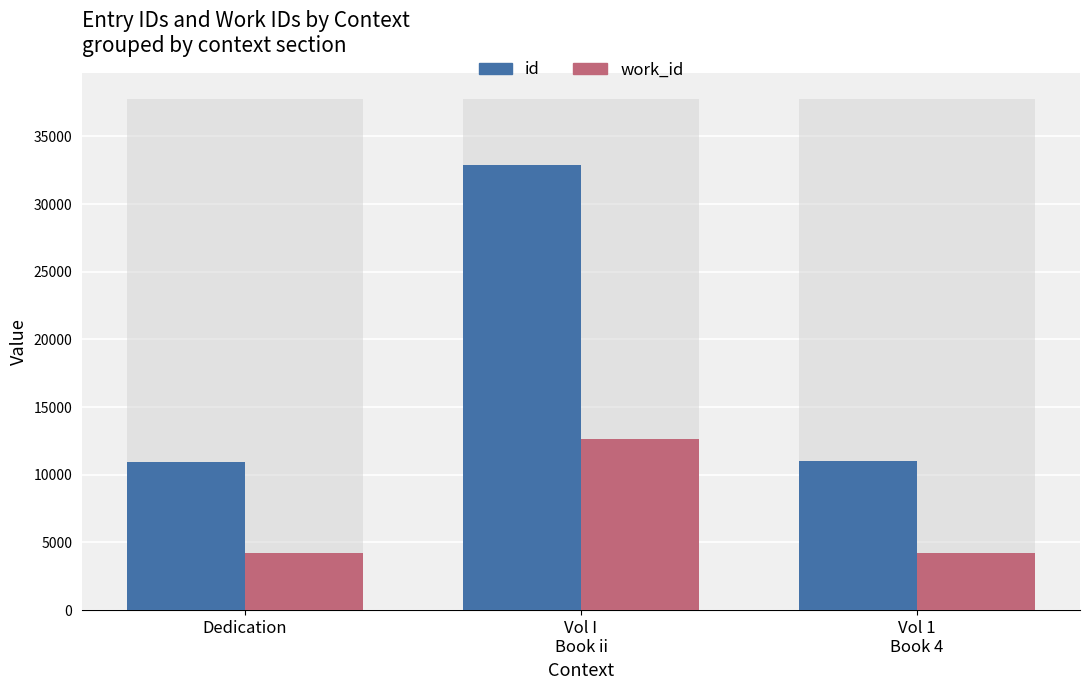

What is the difference between the maximum and minimum values in the work_id series?

8422